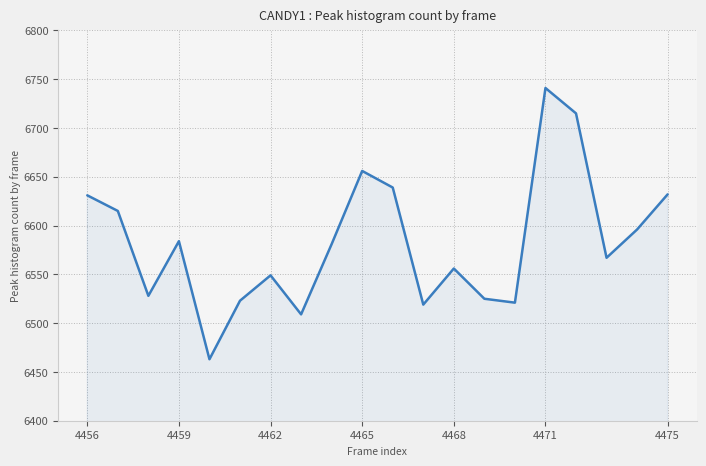

What is the minimum value shown in the chart?

6463